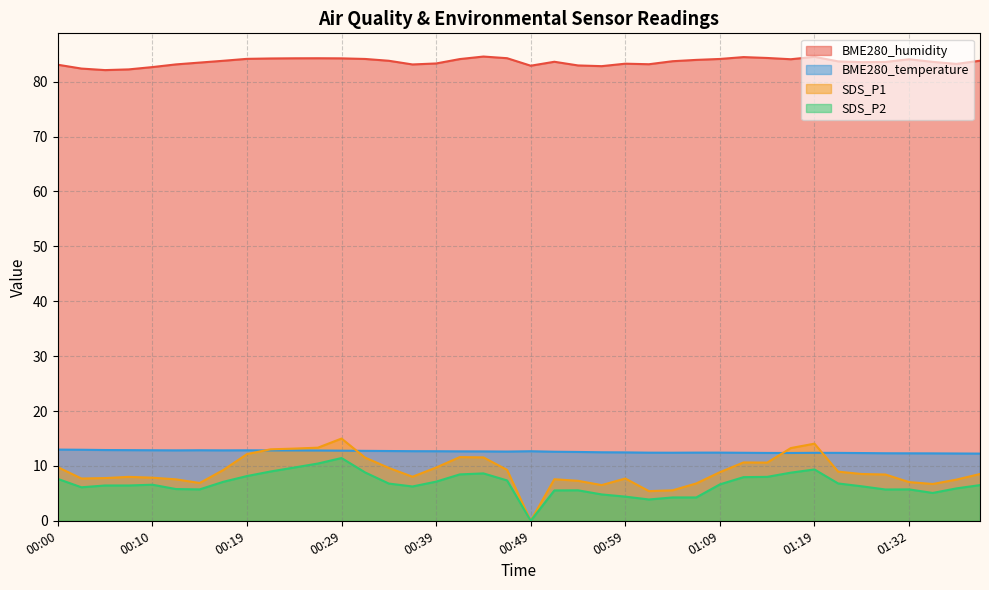

What is the total value across all series at 00:54?

108.3